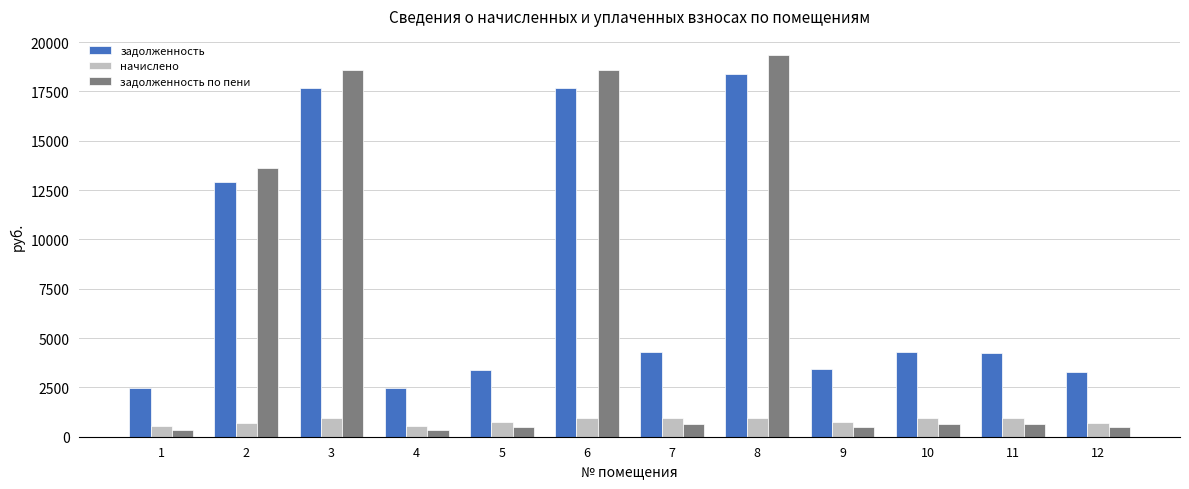

The value of начислено at 12 is 714.4. True or false?

True